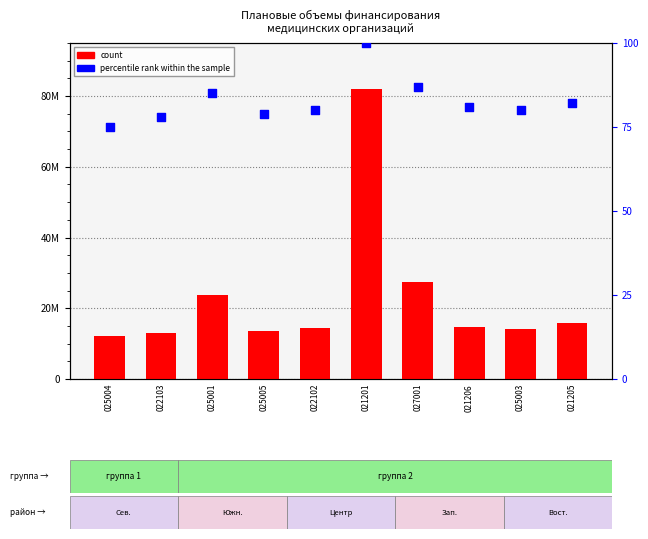

At which category is the sum across all series the highest?

021201